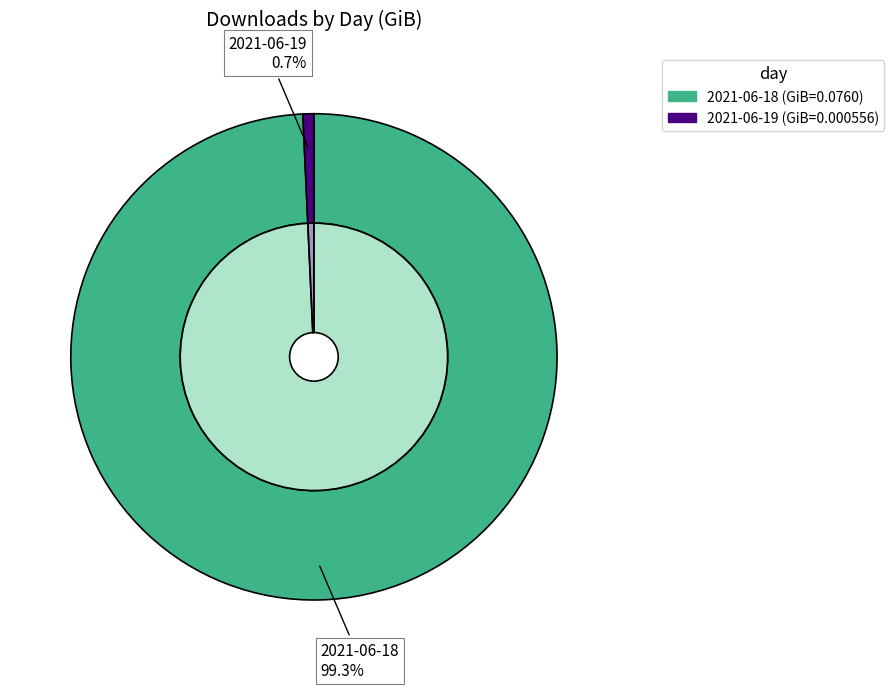

Rank the categories by value from highest to lowest.

2021-06-18, 2021-06-19